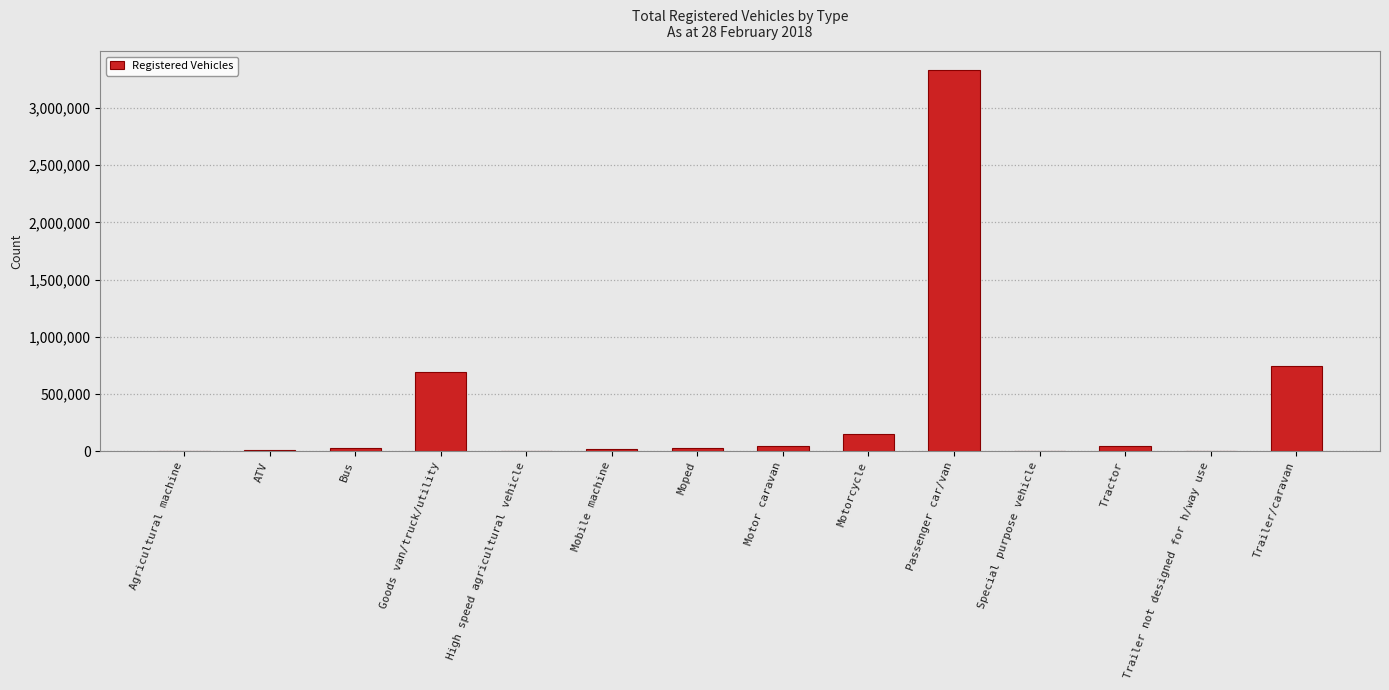

True or false: the data shows 44208 at Tractor.

True